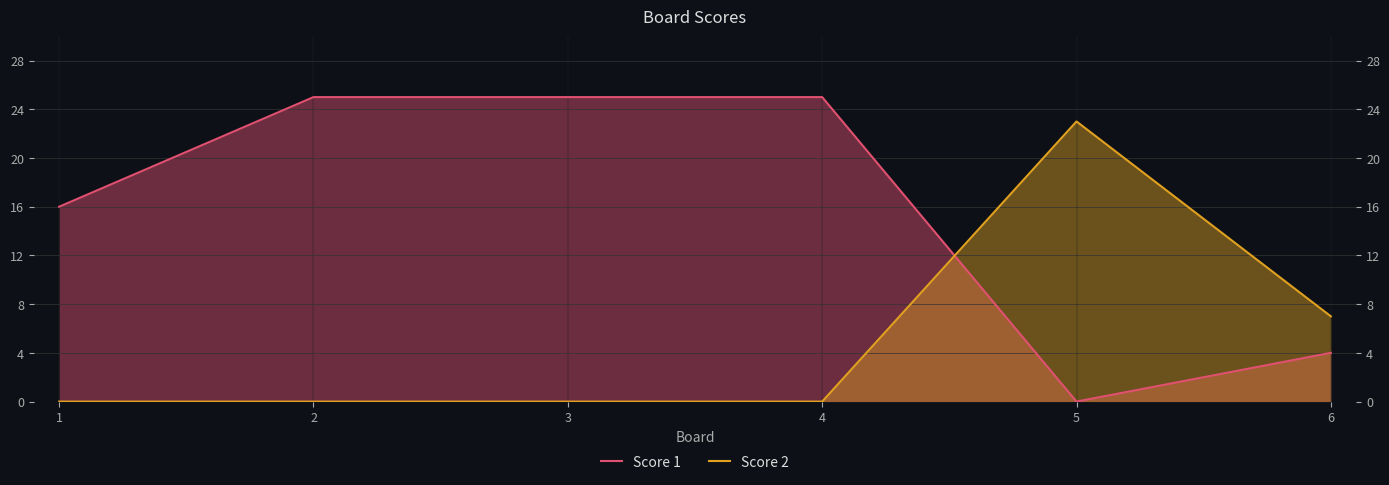

Reading left to right, list all the values displayed in this chart.

Score 1: 16	25	25	25	0	4
Score 2: 0	0	0	0	23	7